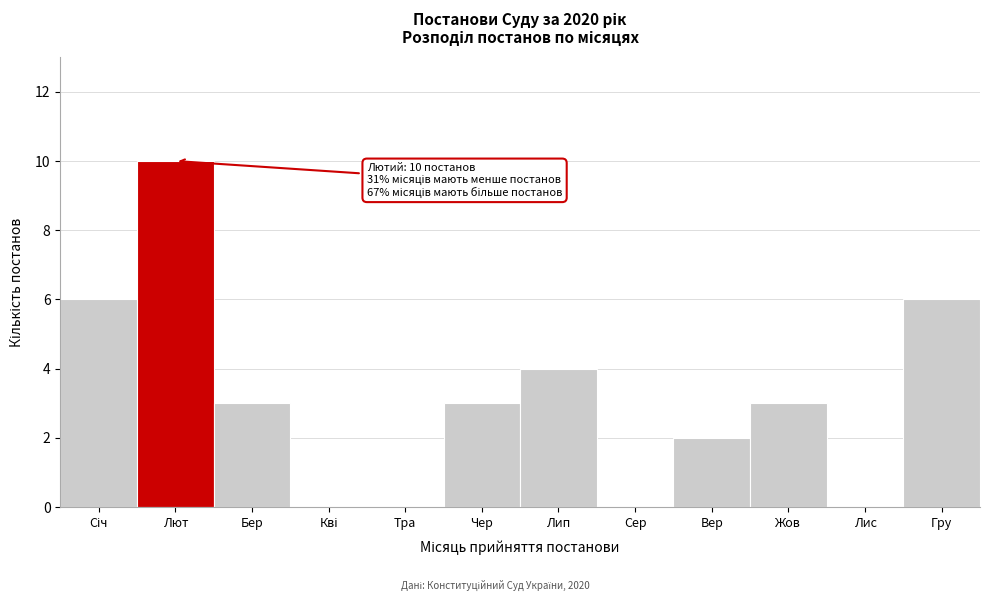

Which has a higher value, Гру or Вер?

Гру